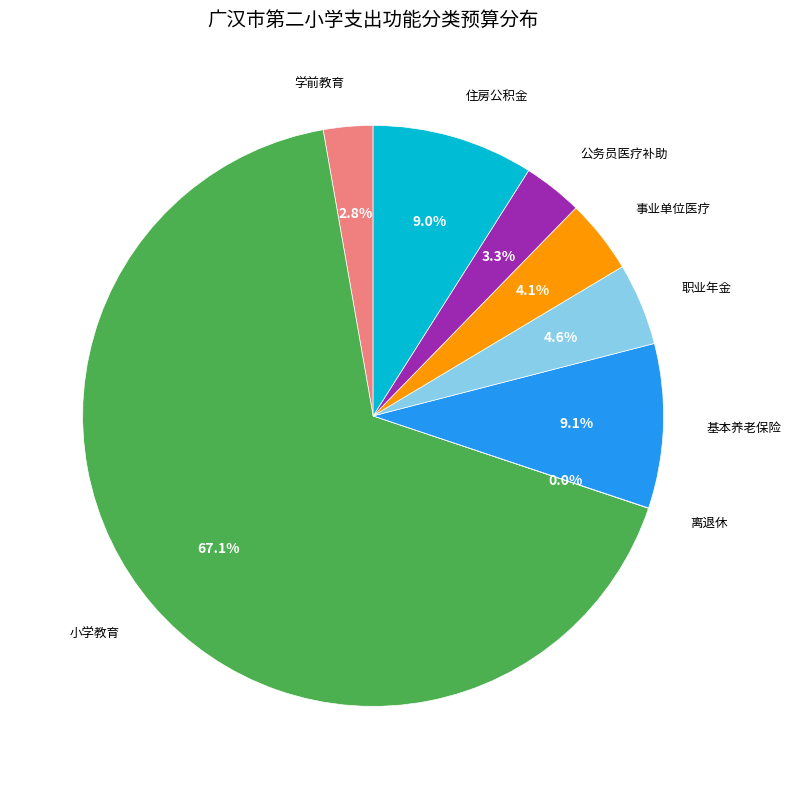

Which slice is the largest?

小学教育